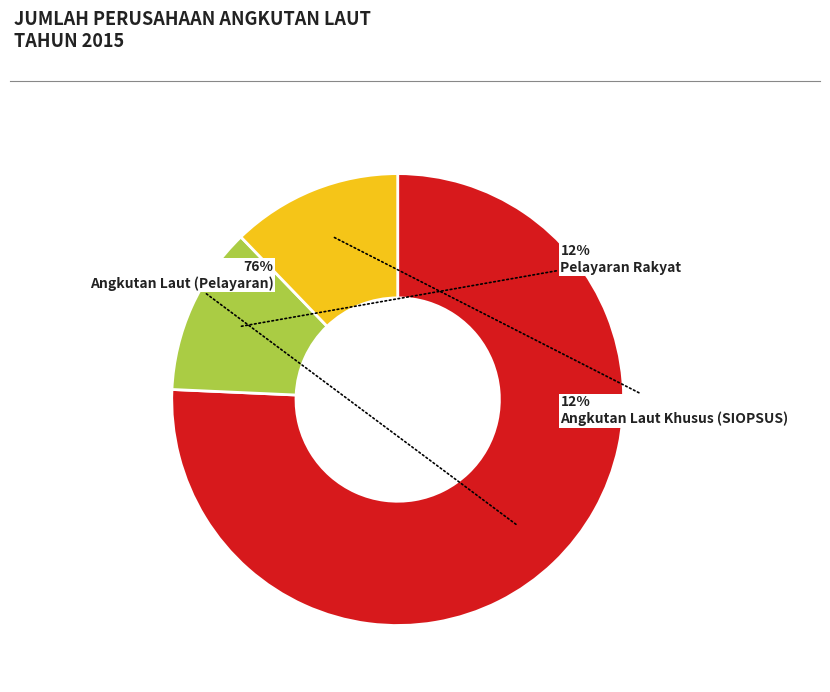

Is Angkutan Laut (Pelayaran) the majority of the pie?

Yes